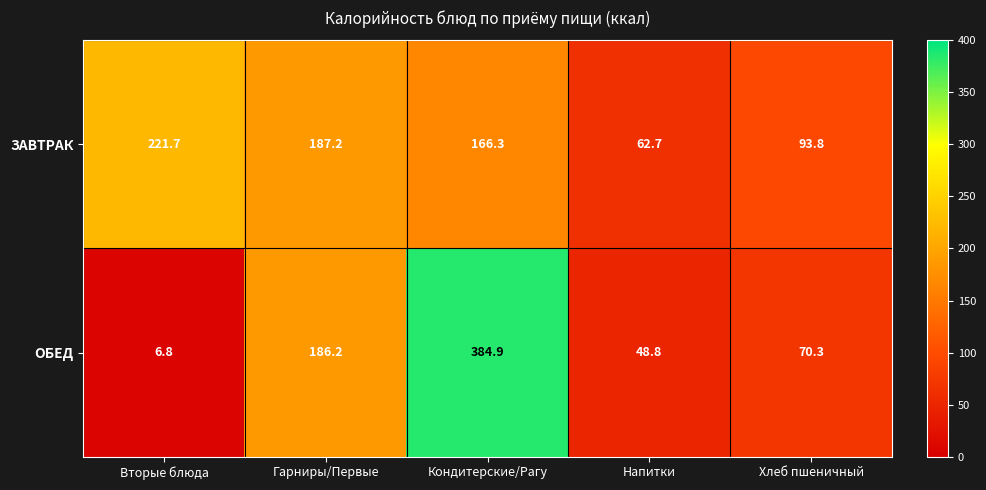

Rank the series at Напитки from lowest to highest value.

ОБЕД, ЗАВТРАК